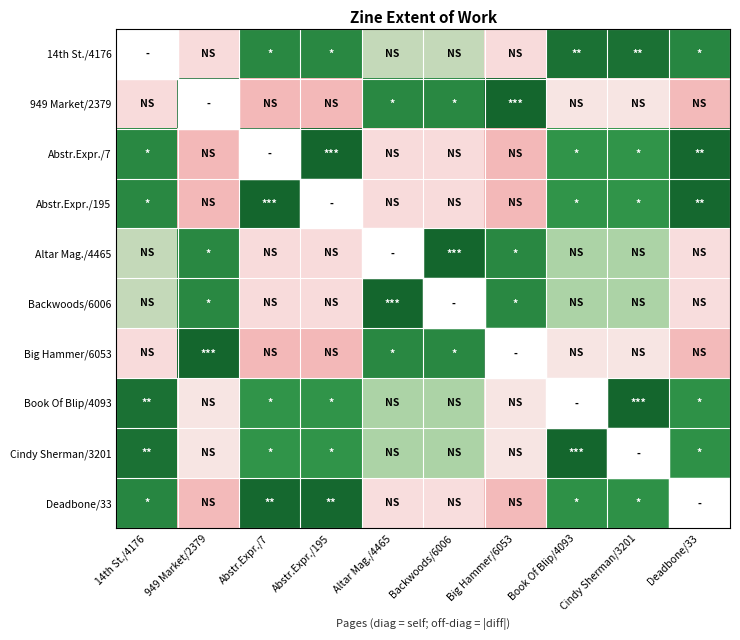

Reading left to right, transcribe all the data shown in this chart.

14th St./4176: 14th St./4176=0	949 Market/2379=56	Abstr.Expr./7=12	Abstr.Expr./195=12	Altar Mag./4465=44	Backwoods/6006=44	Big Hammer/6053=56	Book Of Blip/4093=4	Cindy Sherman/3201=4	Deadbone/33=11
949 Market/2379: 14th St./4176=56	949 Market/2379=0	Abstr.Expr./7=68	Abstr.Expr./195=68	Altar Mag./4465=12	Backwoods/6006=12	Big Hammer/6053=0	Book Of Blip/4093=52	Cindy Sherman/3201=52	Deadbone/33=67
Abstr.Expr./7: 14th St./4176=12	949 Market/2379=68	Abstr.Expr./7=0	Abstr.Expr./195=0	Altar Mag./4465=56	Backwoods/6006=56	Big Hammer/6053=68	Book Of Blip/4093=16	Cindy Sherman/3201=16	Deadbone/33=1
Abstr.Expr./195: 14th St./4176=12	949 Market/2379=68	Abstr.Expr./7=0	Abstr.Expr./195=0	Altar Mag./4465=56	Backwoods/6006=56	Big Hammer/6053=68	Book Of Blip/4093=16	Cindy Sherman/3201=16	Deadbone/33=1
Altar Mag./4465: 14th St./4176=44	949 Market/2379=12	Abstr.Expr./7=56	Abstr.Expr./195=56	Altar Mag./4465=0	Backwoods/6006=0	Big Hammer/6053=12	Book Of Blip/4093=40	Cindy Sherman/3201=40	Deadbone/33=55
Backwoods/6006: 14th St./4176=44	949 Market/2379=12	Abstr.Expr./7=56	Abstr.Expr./195=56	Altar Mag./4465=0	Backwoods/6006=0	Big Hammer/6053=12	Book Of Blip/4093=40	Cindy Sherman/3201=40	Deadbone/33=55
Big Hammer/6053: 14th St./4176=56	949 Market/2379=0	Abstr.Expr./7=68	Abstr.Expr./195=68	Altar Mag./4465=12	Backwoods/6006=12	Big Hammer/6053=0	Book Of Blip/4093=52	Cindy Sherman/3201=52	Deadbone/33=67
Book Of Blip/4093: 14th St./4176=4	949 Market/2379=52	Abstr.Expr./7=16	Abstr.Expr./195=16	Altar Mag./4465=40	Backwoods/6006=40	Big Hammer/6053=52	Book Of Blip/4093=0	Cindy Sherman/3201=0	Deadbone/33=15
Cindy Sherman/3201: 14th St./4176=4	949 Market/2379=52	Abstr.Expr./7=16	Abstr.Expr./195=16	Altar Mag./4465=40	Backwoods/6006=40	Big Hammer/6053=52	Book Of Blip/4093=0	Cindy Sherman/3201=0	Deadbone/33=15
Deadbone/33: 14th St./4176=11	949 Market/2379=67	Abstr.Expr./7=1	Abstr.Expr./195=1	Altar Mag./4465=55	Backwoods/6006=55	Big Hammer/6053=67	Book Of Blip/4093=15	Cindy Sherman/3201=15	Deadbone/33=0